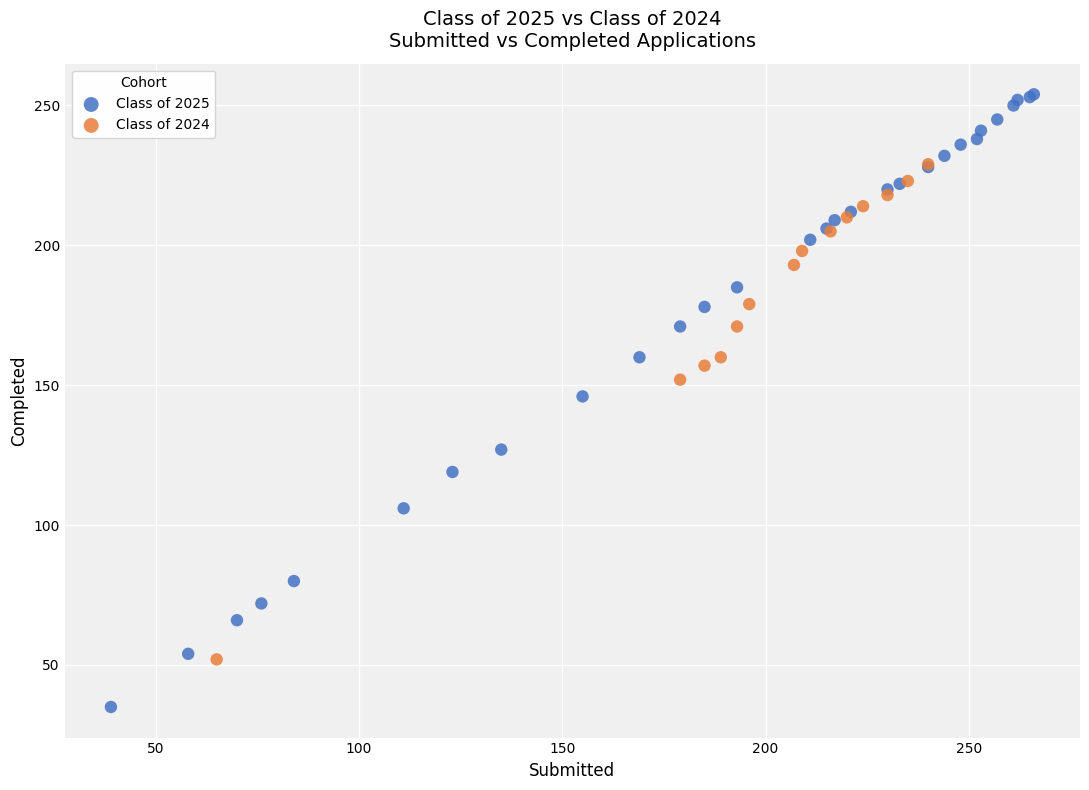

Which series contains the lowest Y value?

Class of 2025